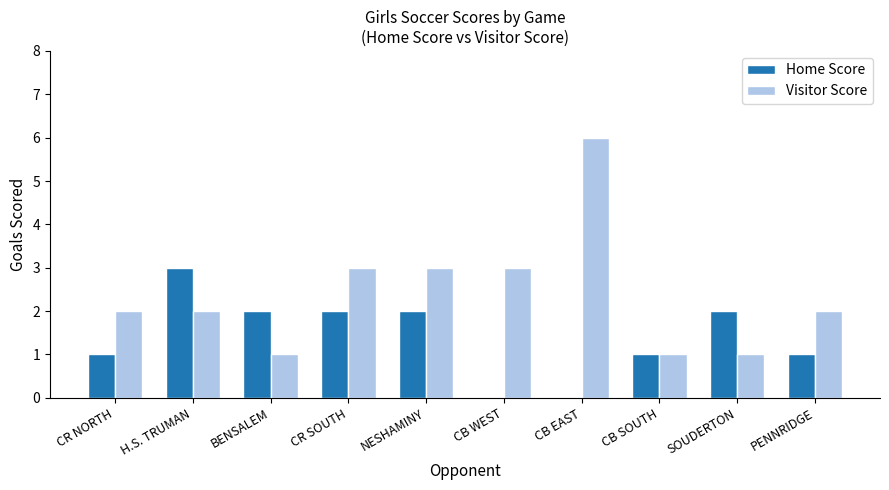

What is the highest value of the Visitor Score series?

6